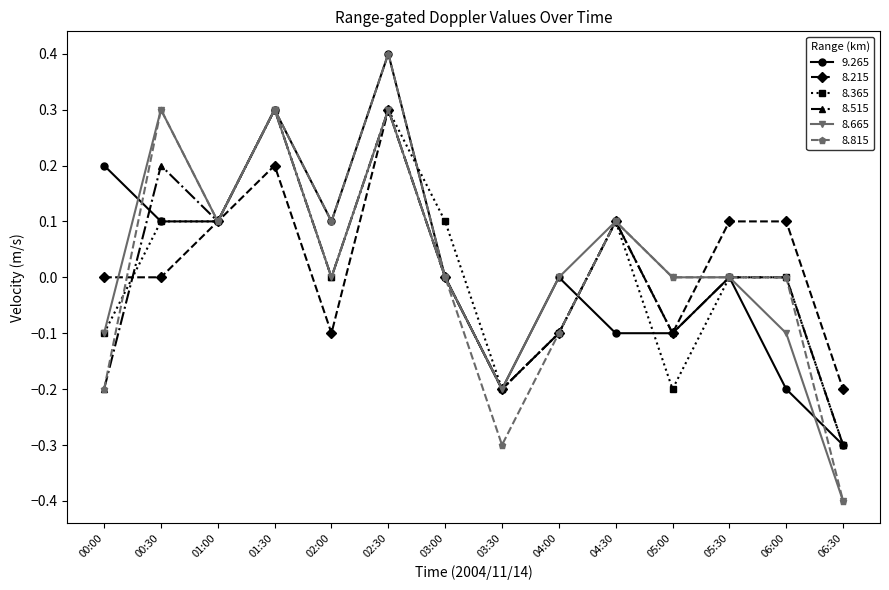

Which series has the widest spread of values?

8.815